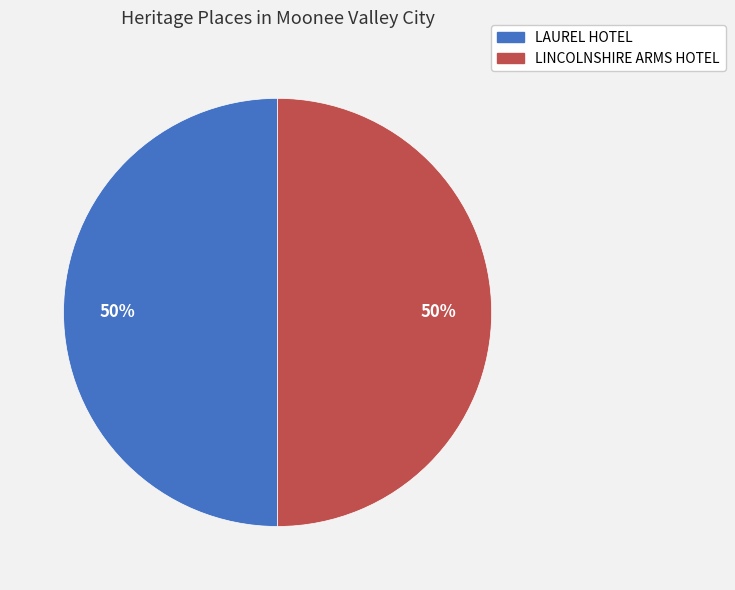

What percentage is the LAUREL HOTEL slice, to the nearest percent?

50%